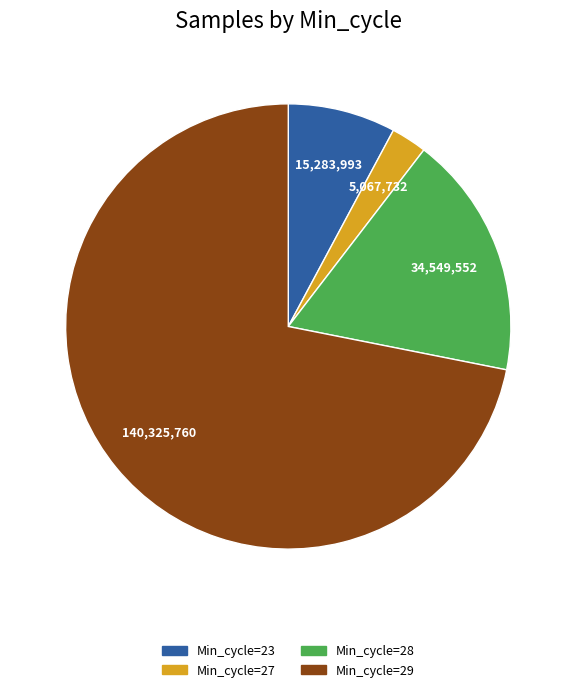

Is it true that Min_cycle=23 is 8% of the pie?

True